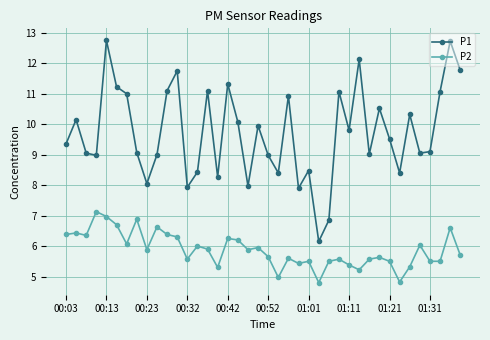

Which series has the largest range (max minus min)?

P1